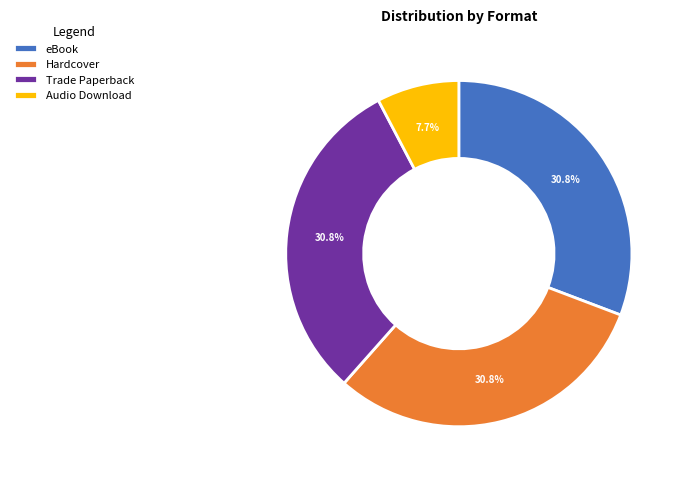

Does any single category account for the majority?

No